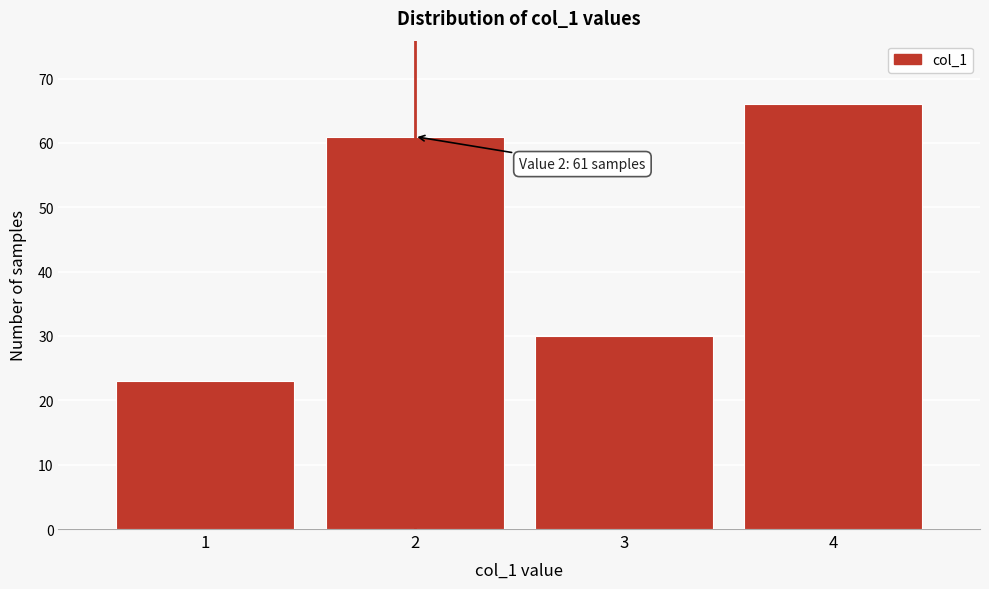

Reading left to right, what are all the values shown in this chart?

1=23	2=61	3=30	4=66